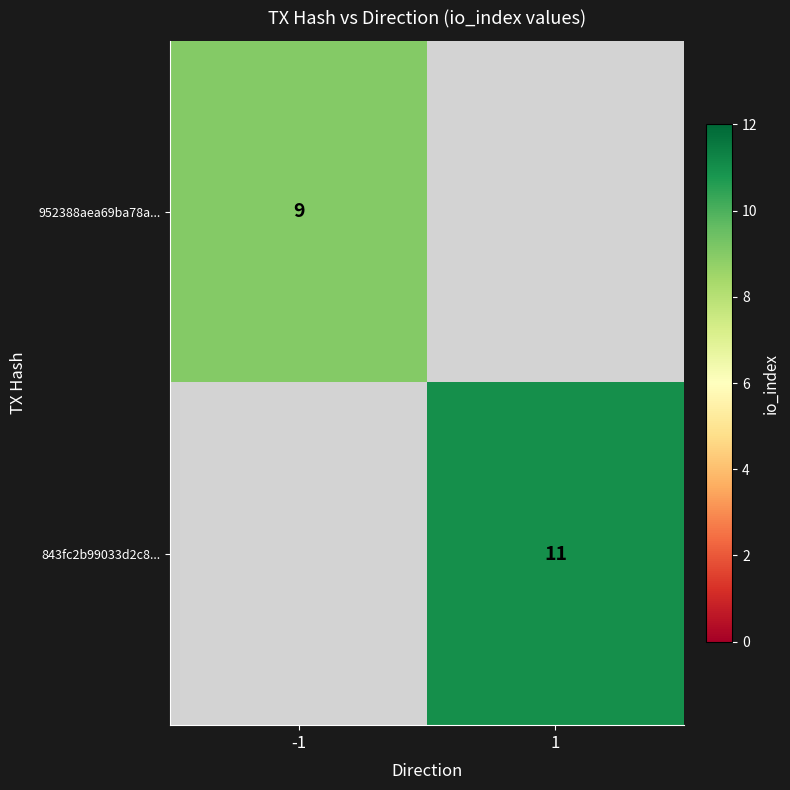

True or false: 952388aea69ba78a... has a value of 16 at -1.

False